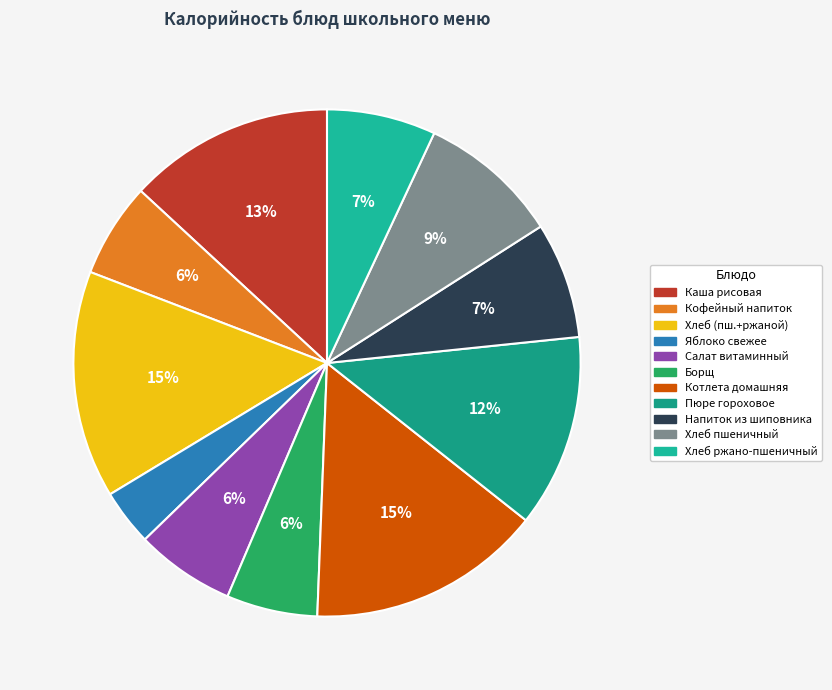

Count the number of slices in the pie.

11